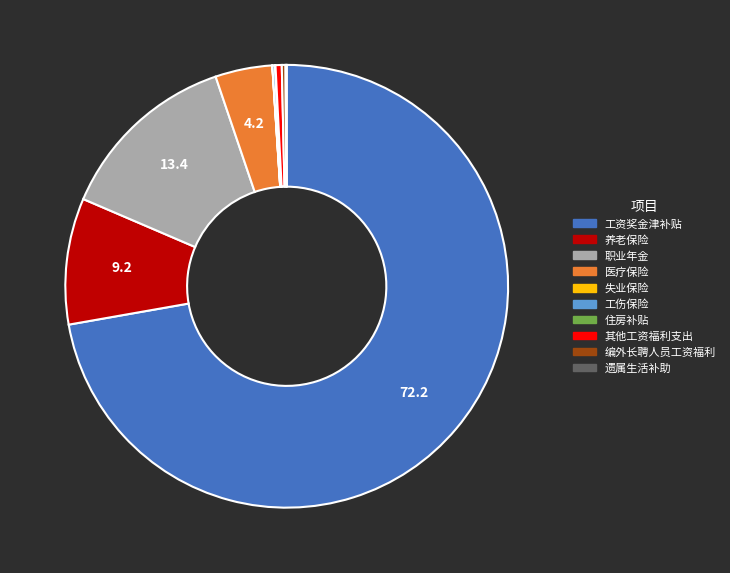

Which slice is the largest?

工资奖金津补贴